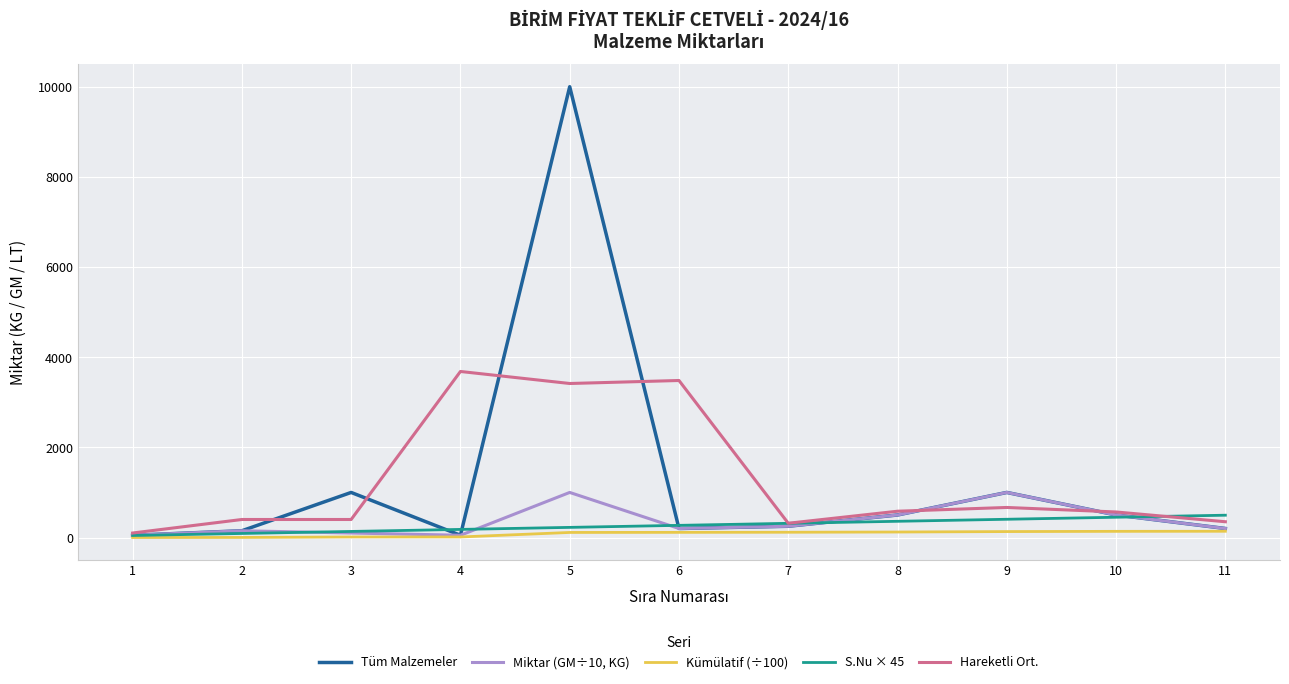

Which series has the widest spread of values?

Tüm Malzemeler